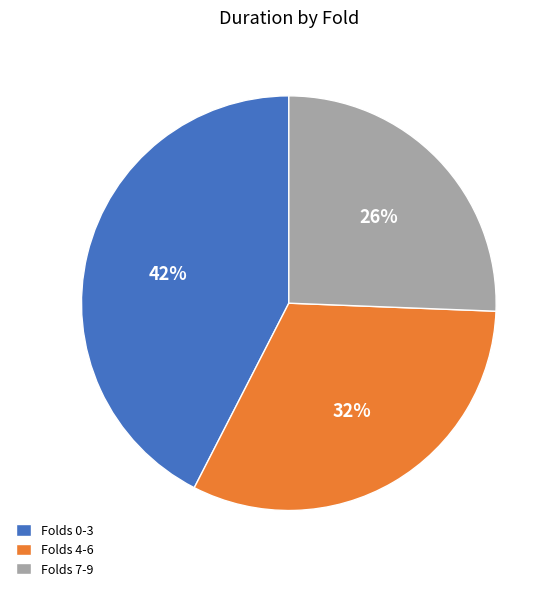

To the nearest percent, what percentage of the pie is Folds 0-3?

42%